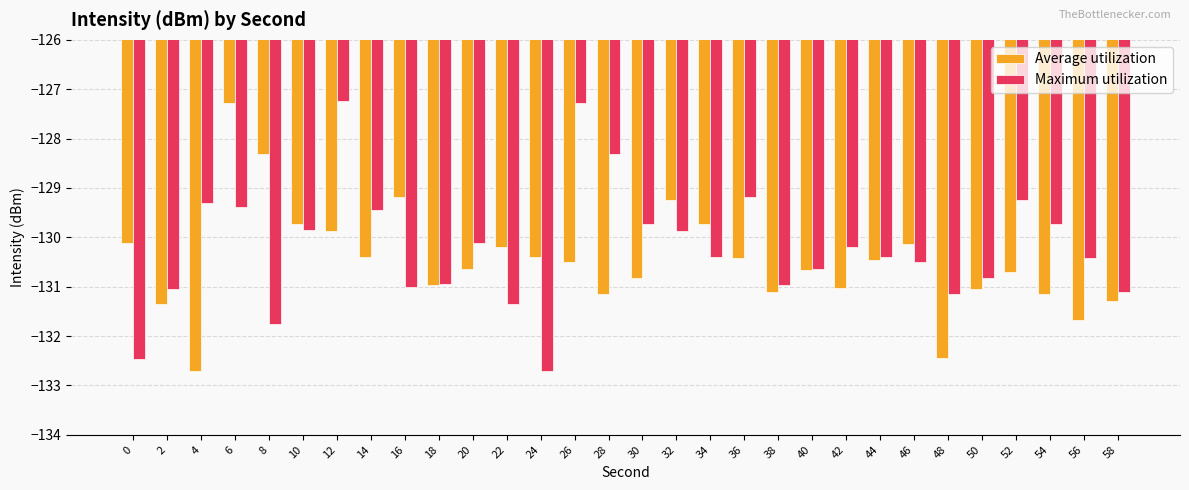

What is the difference between the highest and lowest values at 30?

1.1